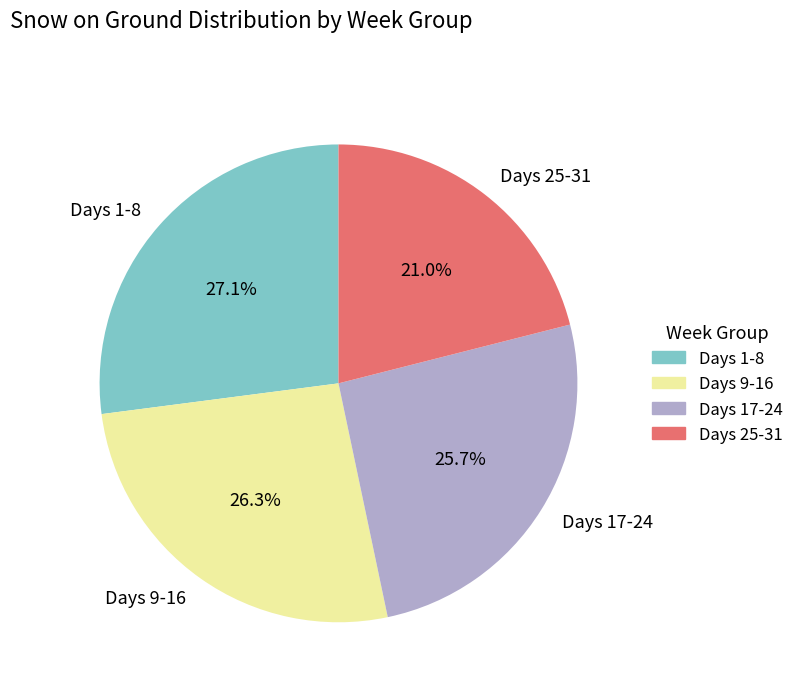

How many slices are in this pie chart?

4